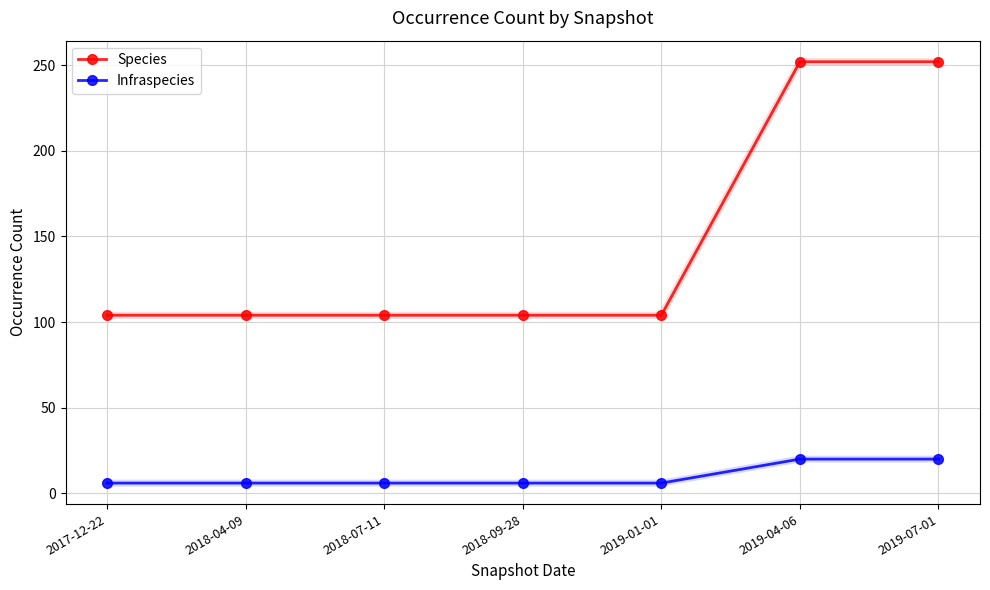

At 2018-07-11, list the series in order from smallest to largest.

Infraspecies, Species